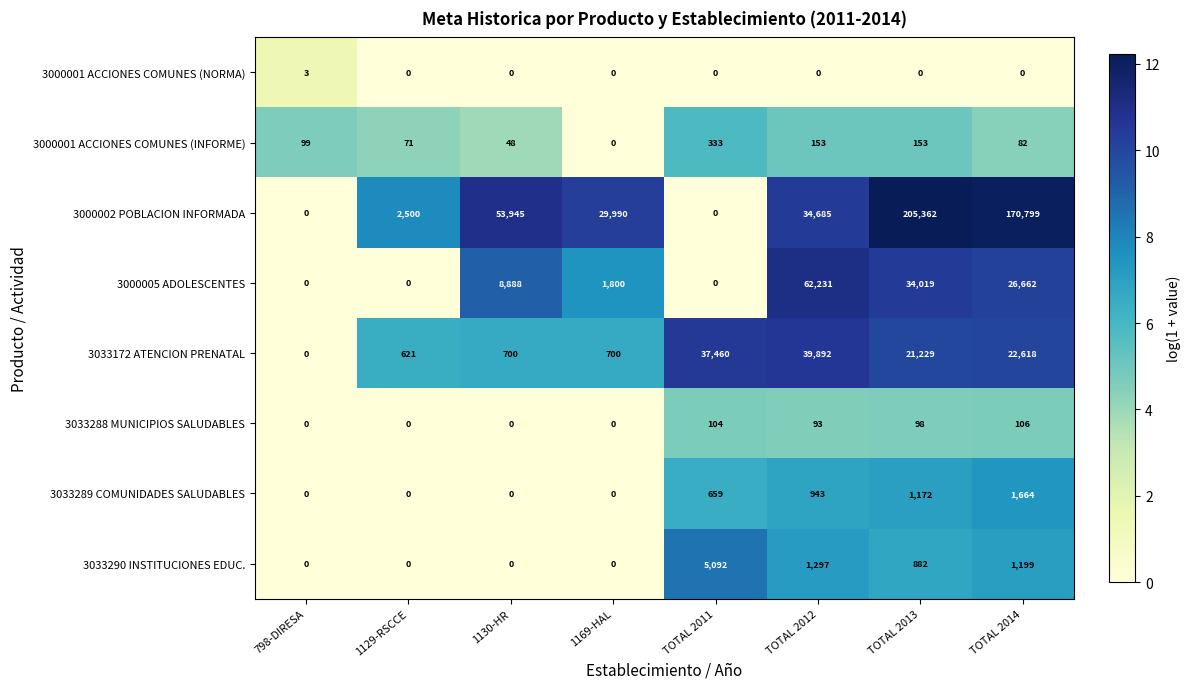

Rank the series by their maximum value, from highest to lowest.

3000002 POBLACION INFORMADA, 3000005 ADOLESCENTES, 3033172 ATENCION PRENATAL, 3033290 INSTITUCIONES EDUC., 3033289 COMUNIDADES SALUDABLES, 3000001 ACCIONES COMUNES (INFORME), 3033288 MUNICIPIOS SALUDABLES, 3000001 ACCIONES COMUNES (NORMA)